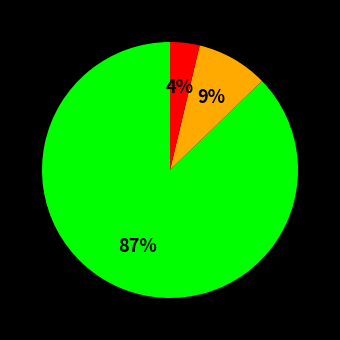

Does any single category account for the majority?

Yes